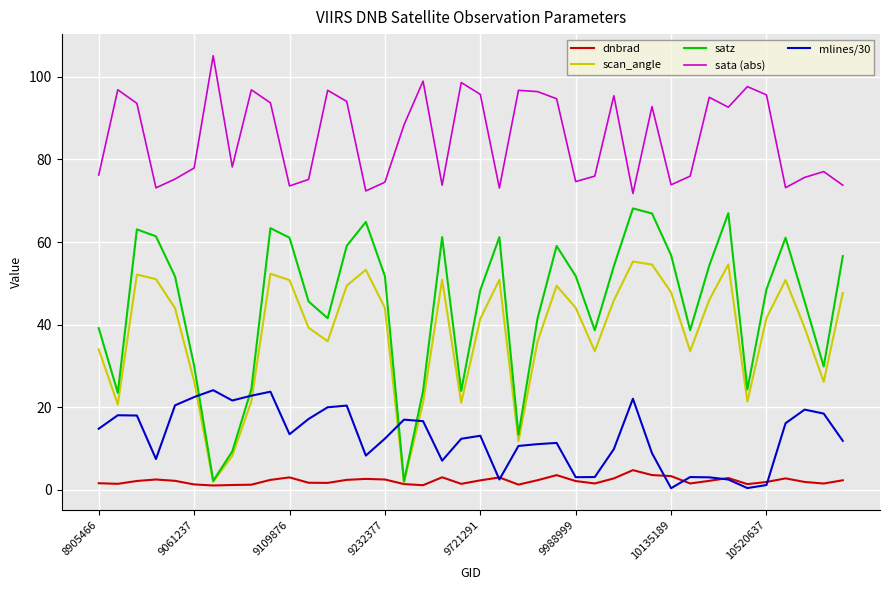

Rank the series by their maximum value, from highest to lowest.

sata (abs), satz, scan_angle, mlines/30, dnbrad